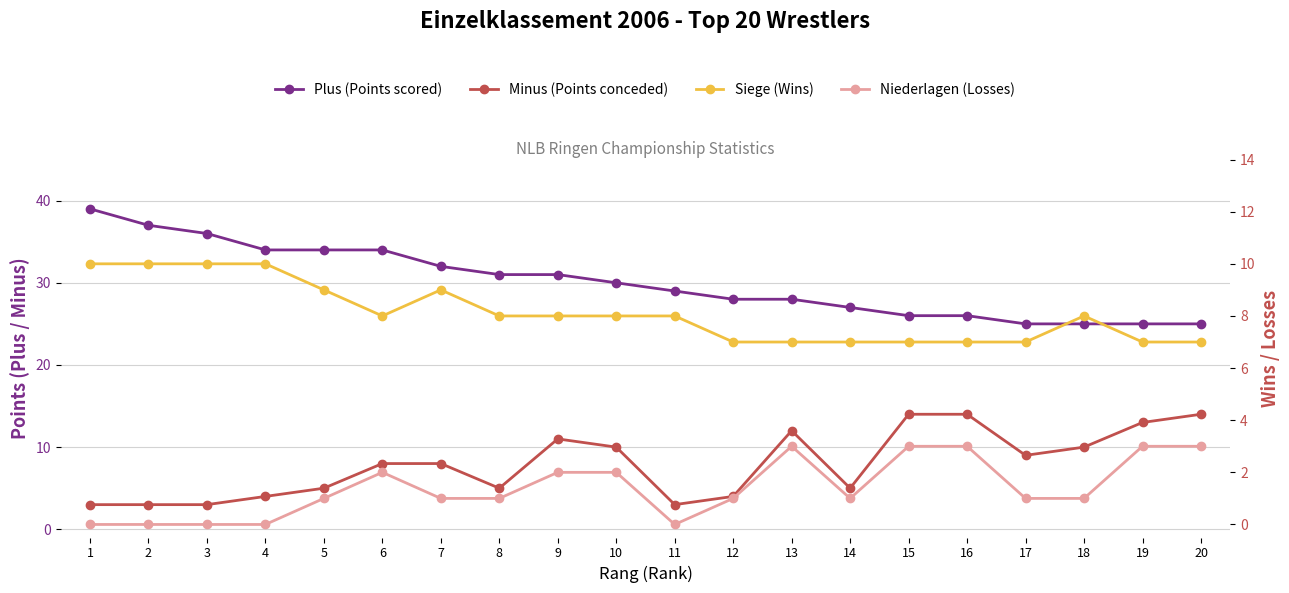

Is it true that Siege (Wins) equals 12 at 10?

False